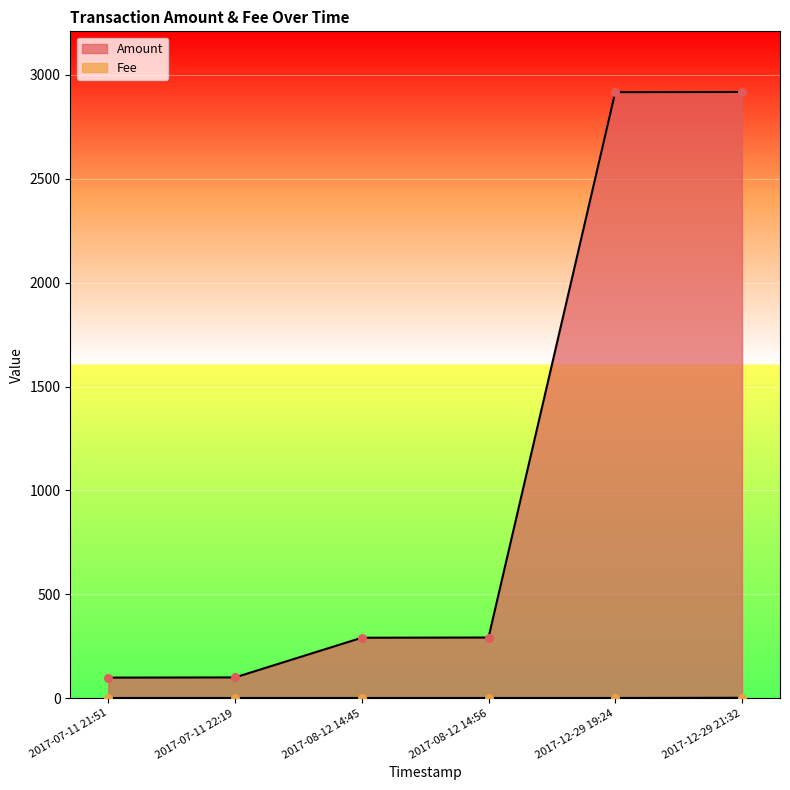

What is the total value across all series at 2017-07-11 21:51?

100